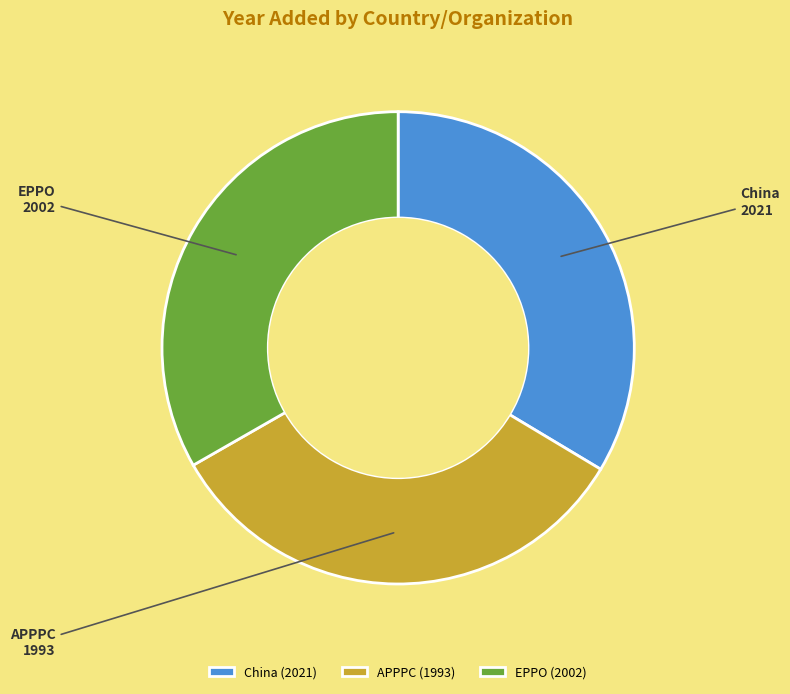

True or false: China accounts for 45% of the total.

False